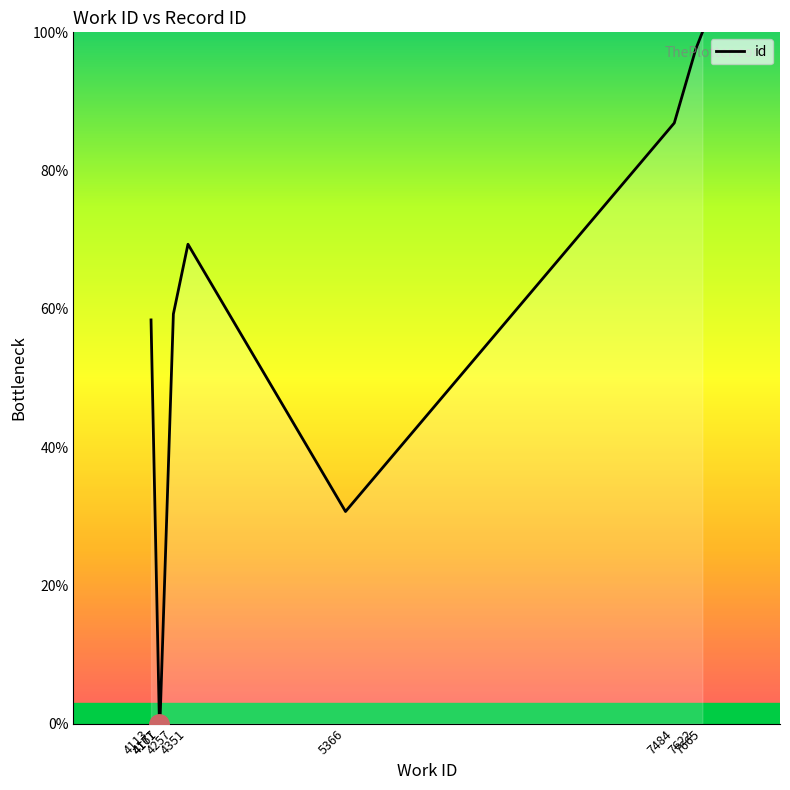

Which label corresponds to the largest value in the chart?

7665